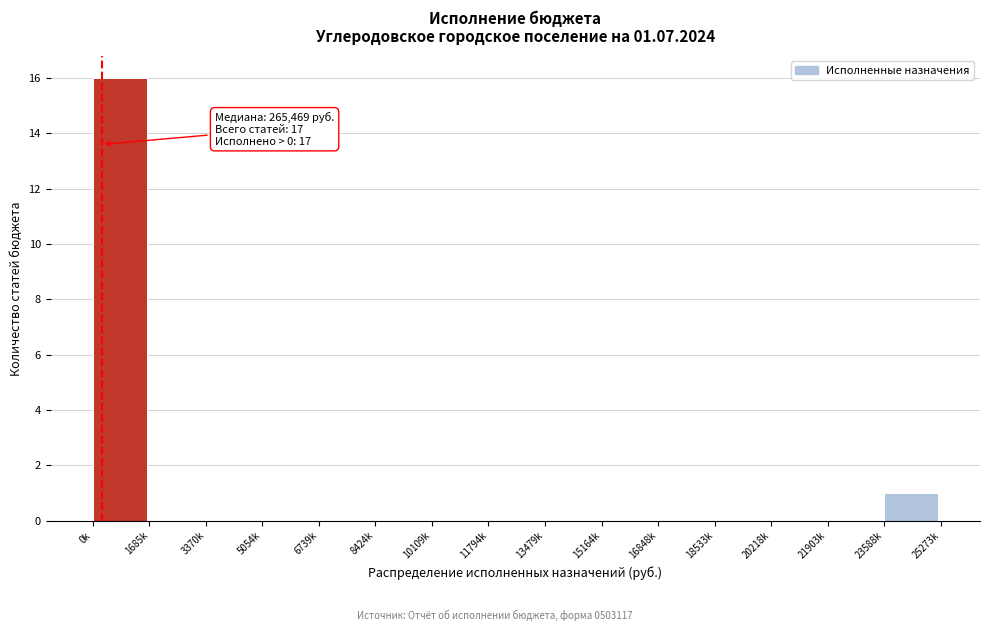

Reading left to right, extract all data points from this chart.

0k=16	1685k=0	3370k=0	5054k=0	6739k=0	8424k=0	10109k=0	11794k=0	13479k=0	15164k=0	16848k=0	18533k=0	20218k=0	21903k=0	23588k=1